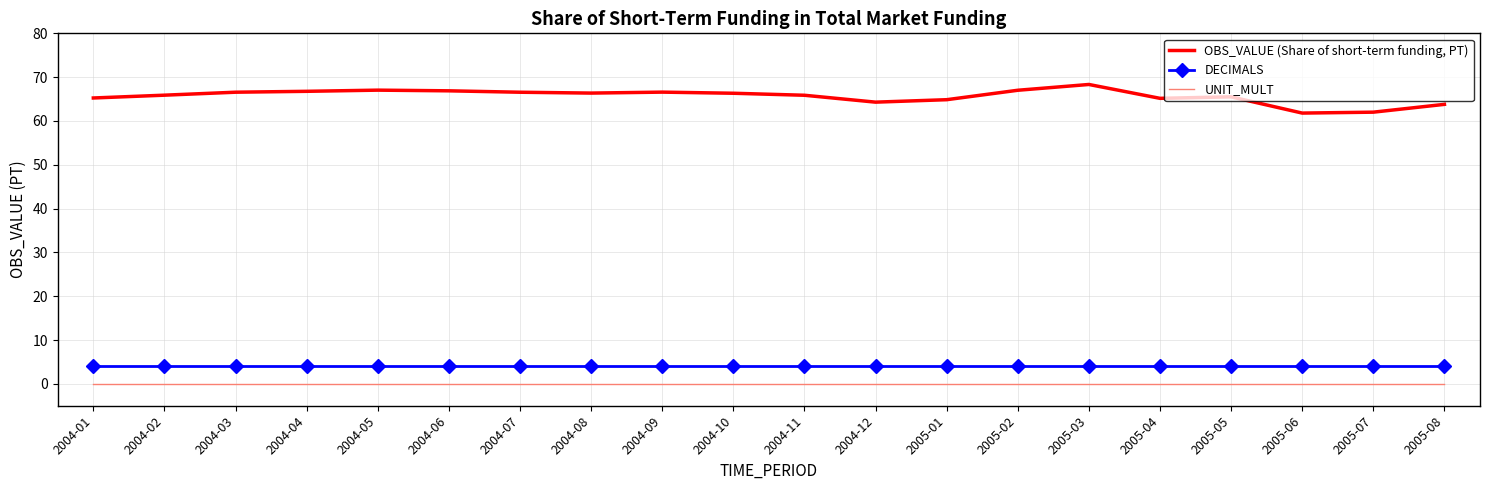

True or false: OBS_VALUE (Share of short-term funding, PT) and DECIMALS cross at least once.

False